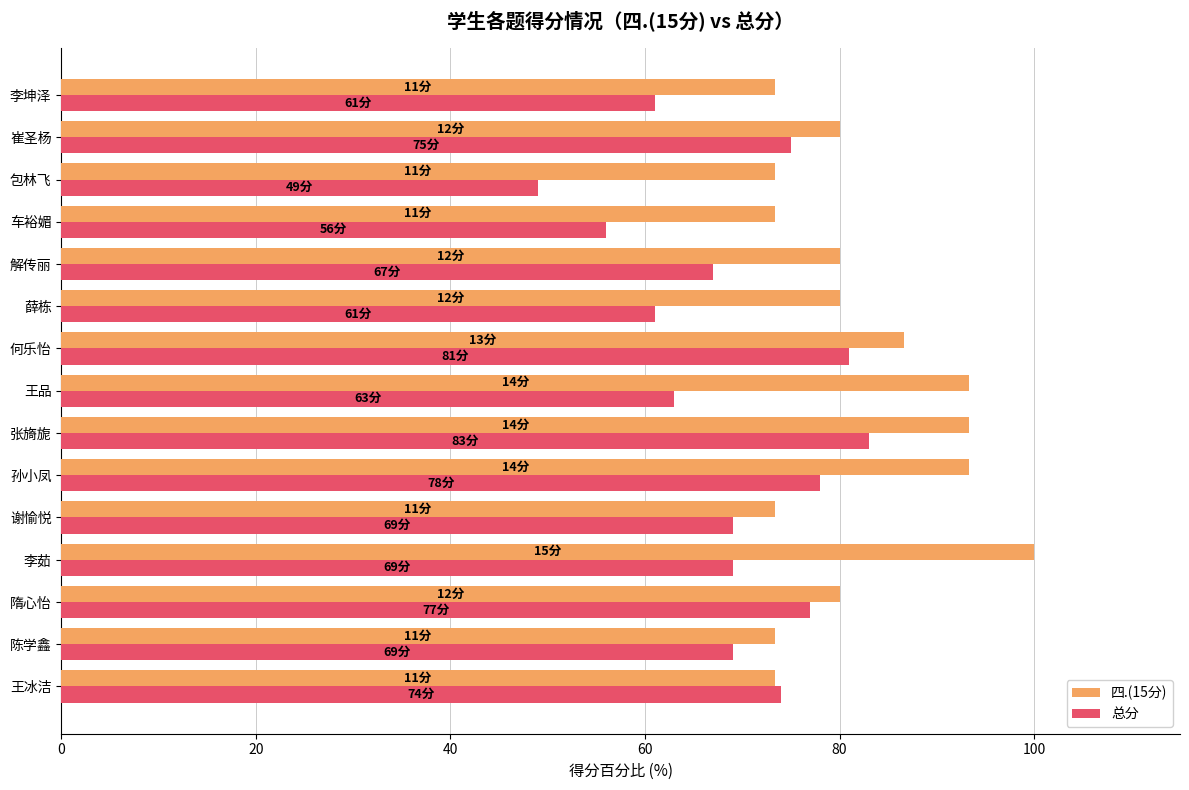

Which category has the highest value in the 四.(15分) series?

李茹